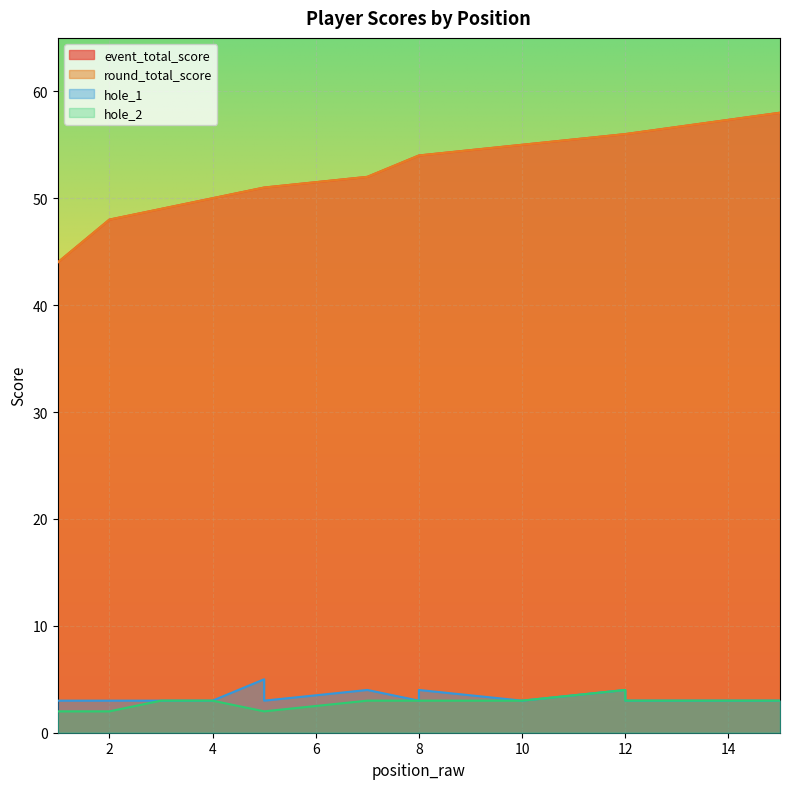

Which category has the highest value in the round_total_score series?

15